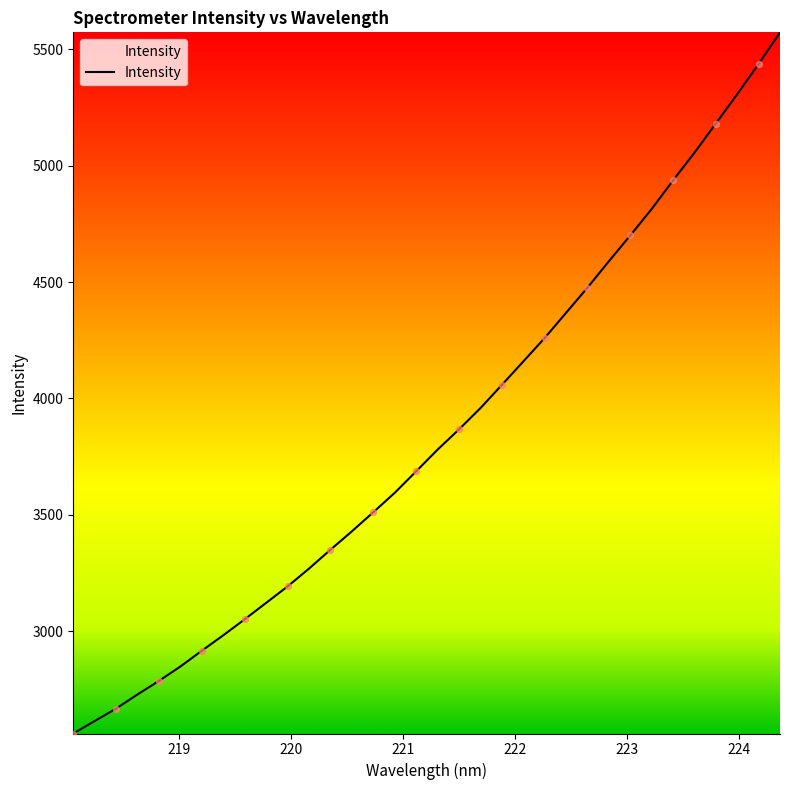

What is the difference between the maximum and minimum values?

3013.0